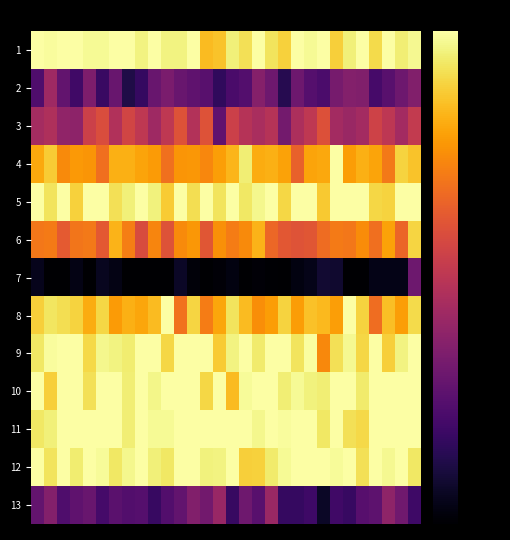

Rank the series by their maximum value, from highest to lowest.

1, 5, 8, 9, 10, 11, 12, 4, 6, 3, 2, 13, 7